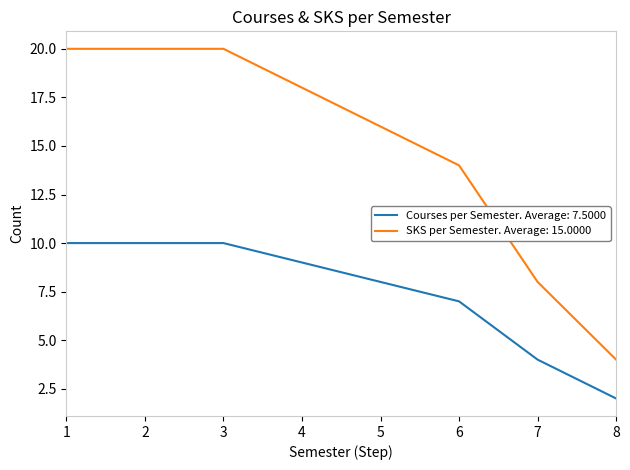

Where is Courses per Semester. Average: 7.5000 nearest to the value 6?

6